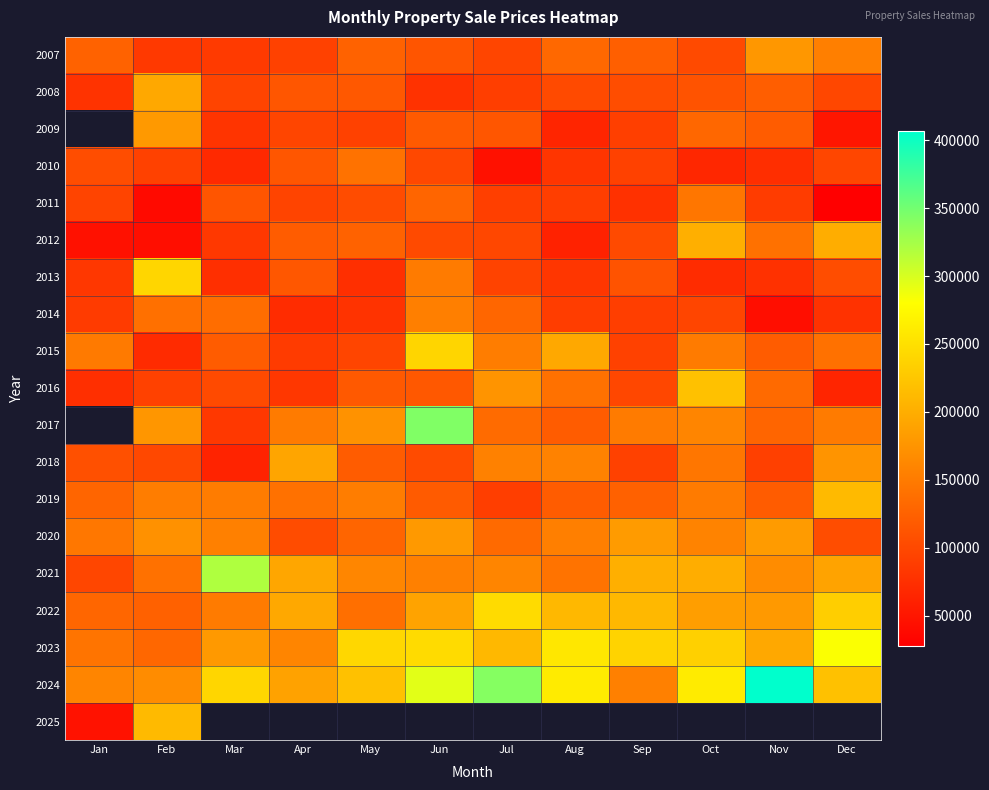

The value of 2012 at May is 40766.4. True or false?

False